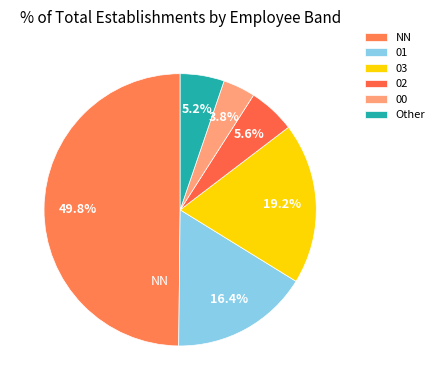

To the nearest percent, what is the difference between the largest and smallest slice percentages?

46%